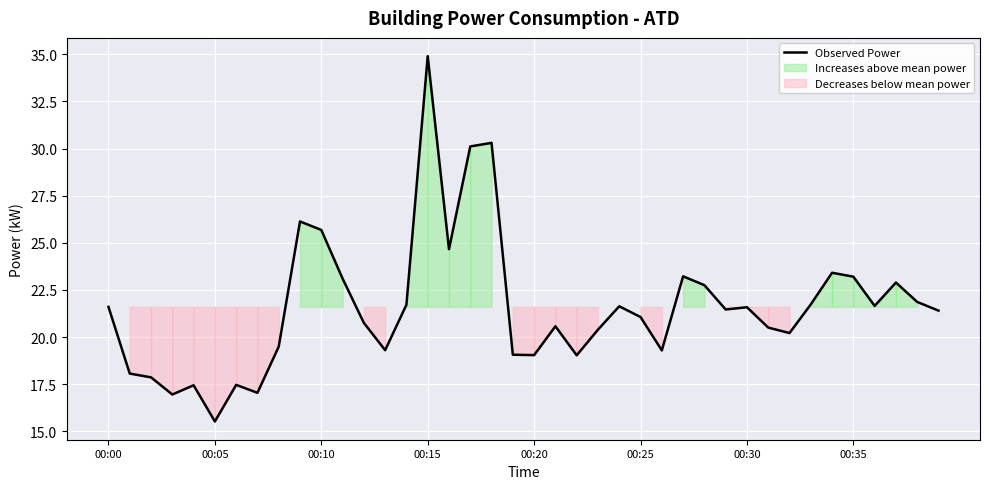

What is the smallest value displayed?

15.5